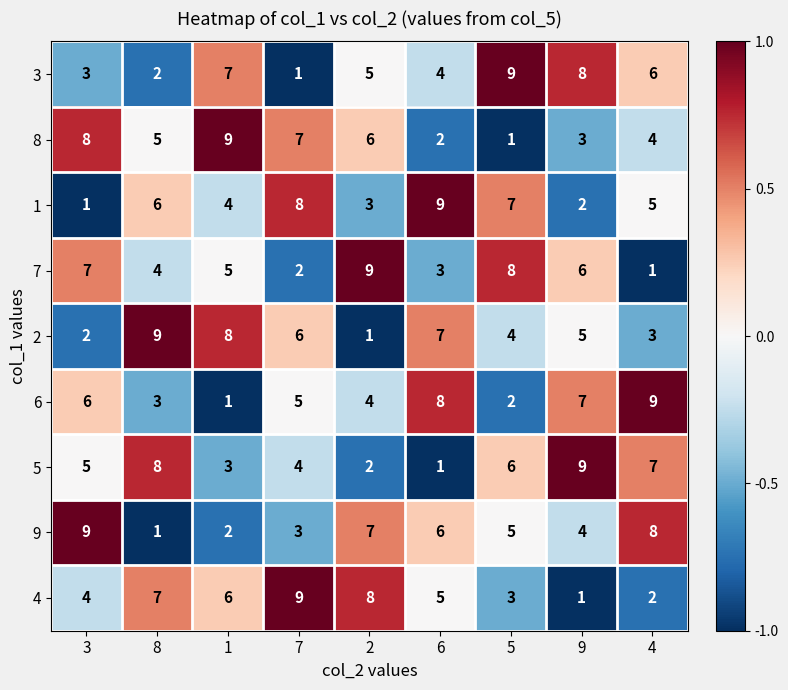

What is the total value across all series at 9?

45